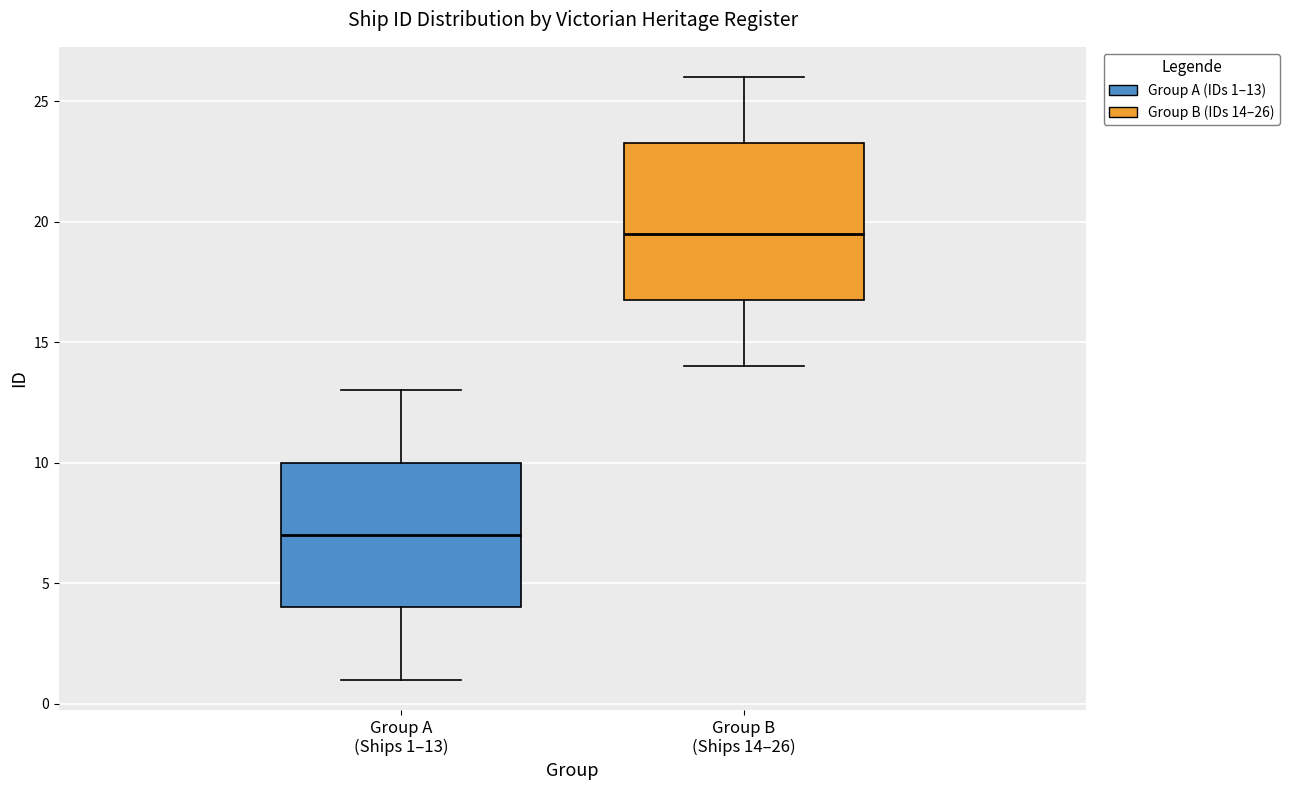

Where does the median line of the box for Group A (Ships 1–13) sit on the y-axis? The values are not printed on the chart, so give them approximately, as read against the axis.

7.0